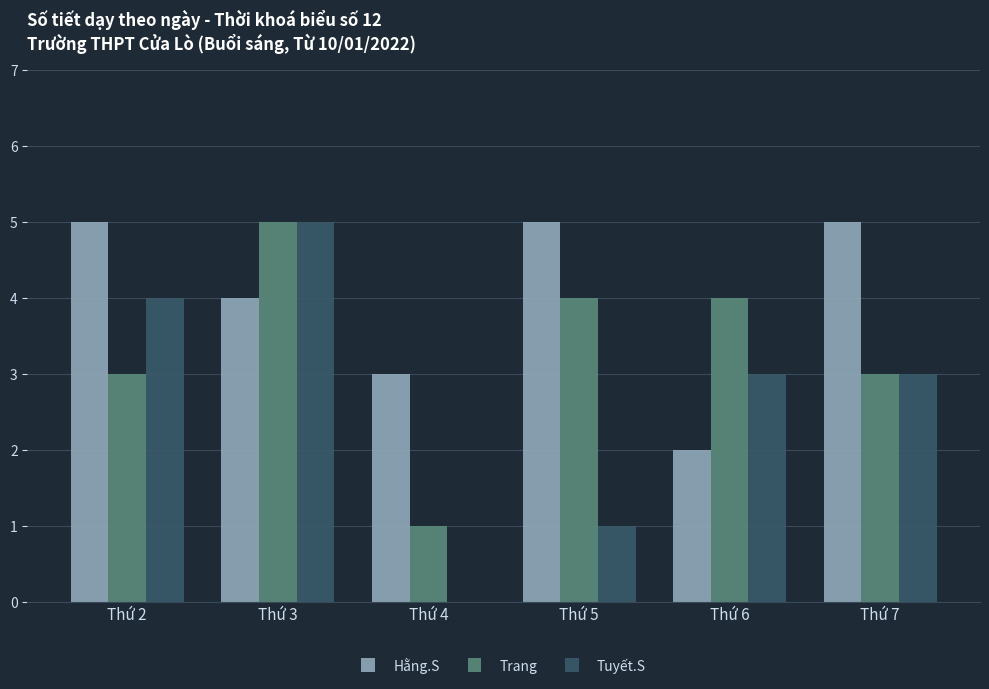

What is the maximum value shown in the chart?

5